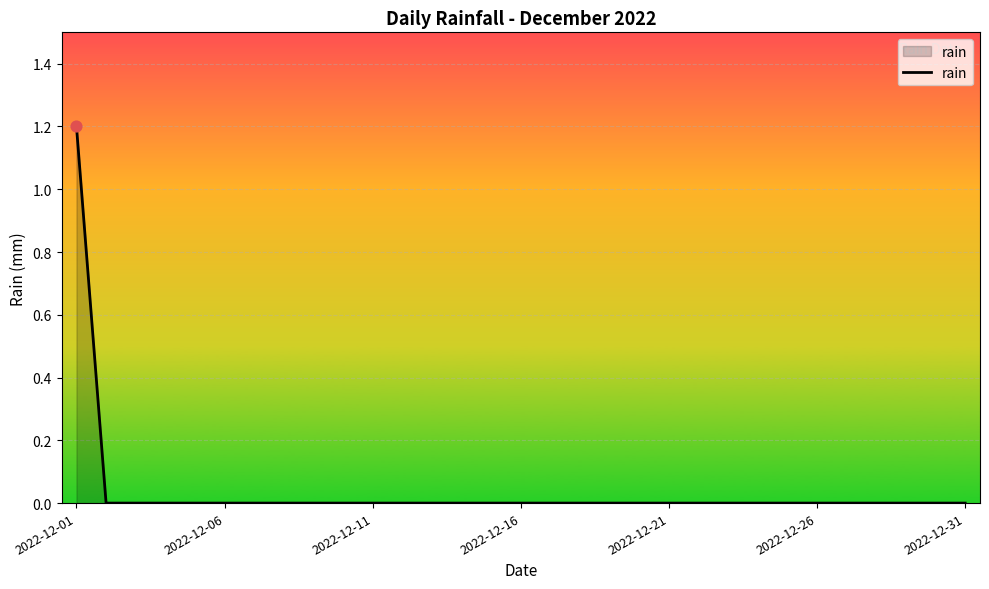

What is the greatest value displayed?

1.2